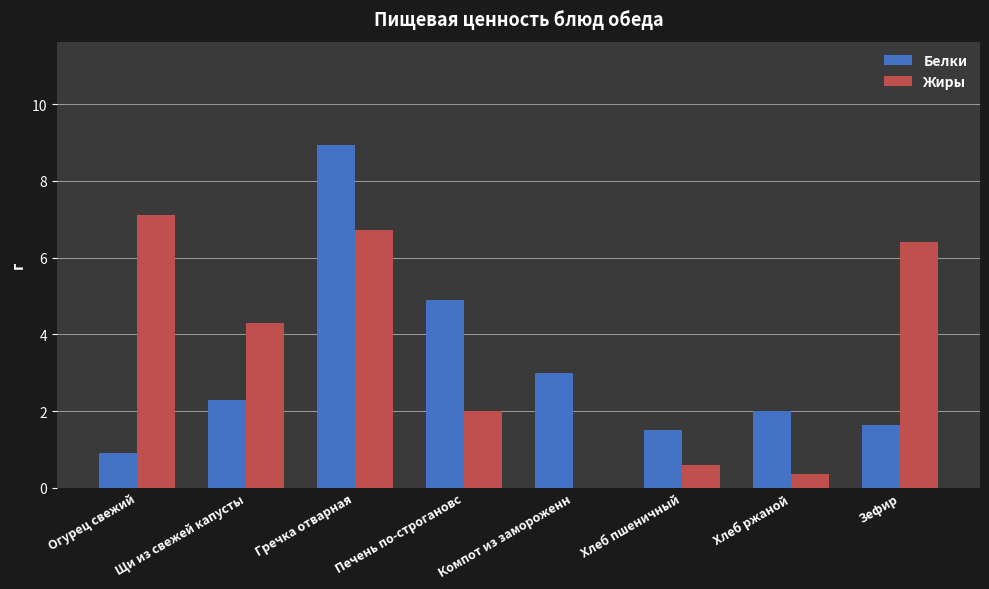

Which series changed the most between Гречка отварная and Компот из замороженн?

Жиры